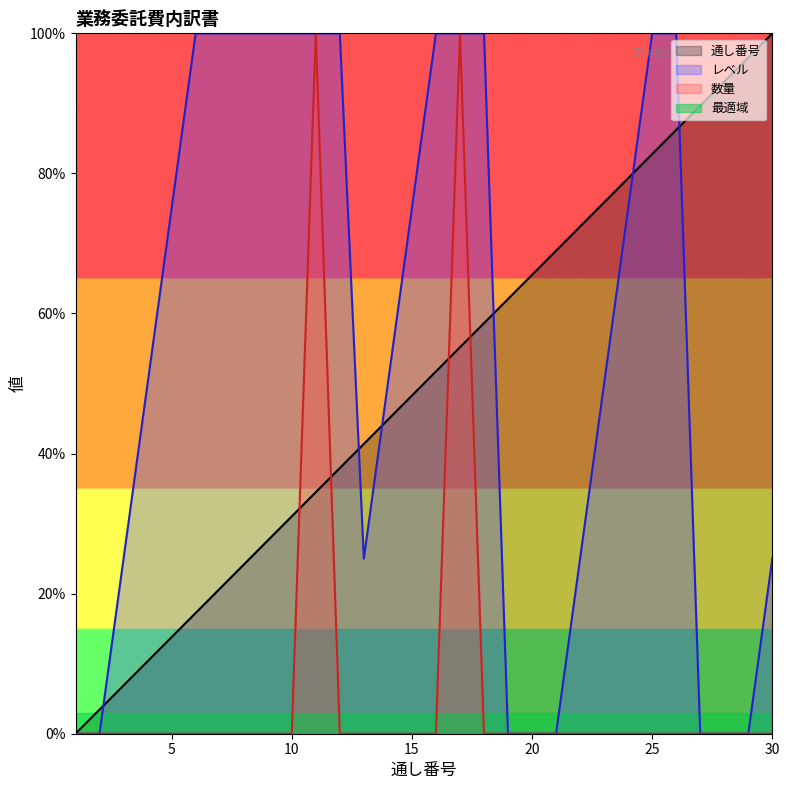

Rank the series by their maximum value, from lowest to highest.

通し番号, レベル, 数量